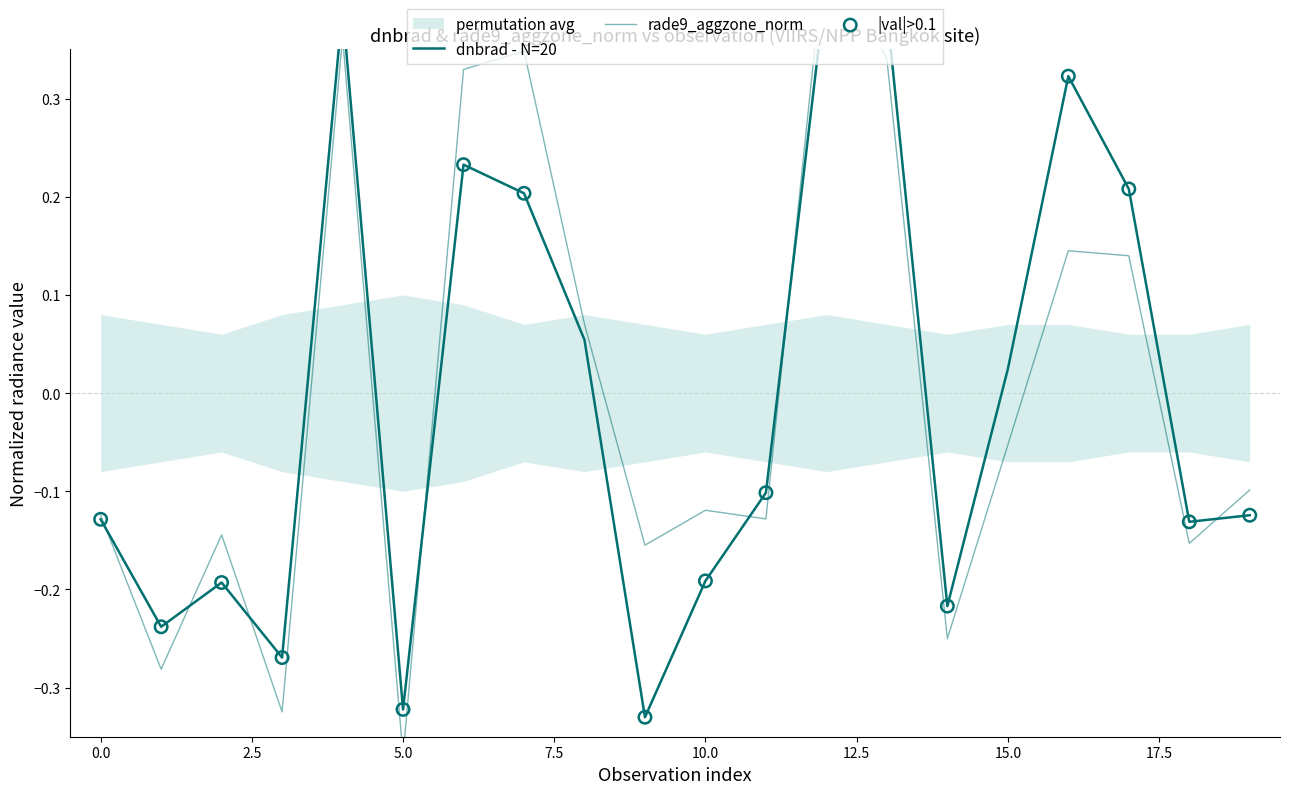

Which series contains the highest Y value?

rade9_aggzone_norm